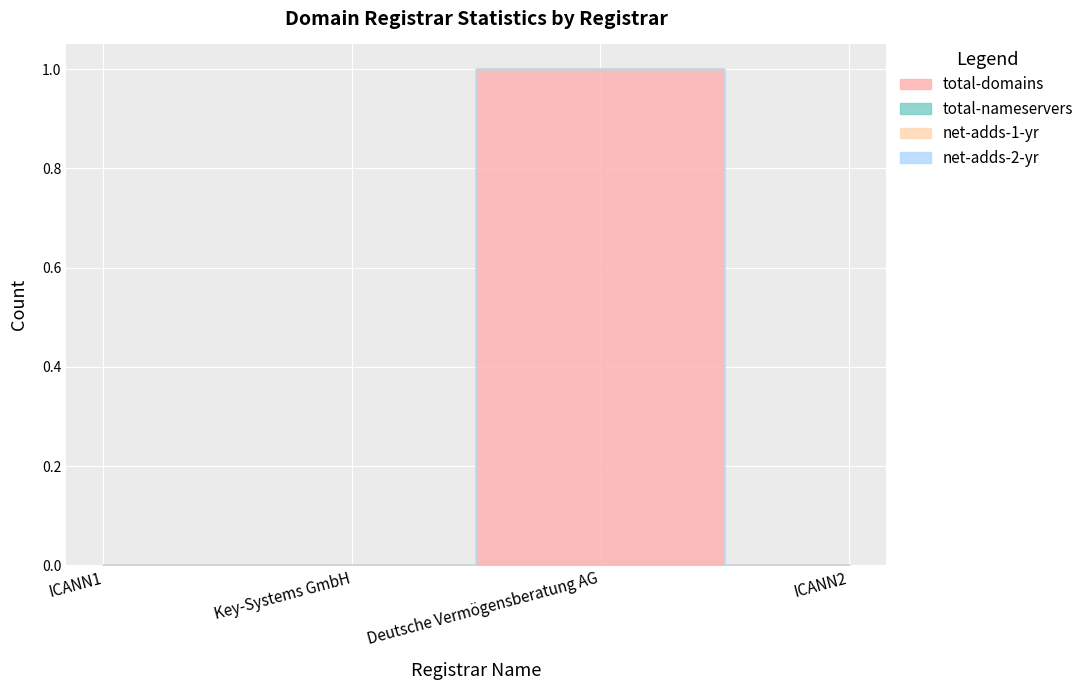

Is it true that total-nameservers equals 0 at ICANN2?

True